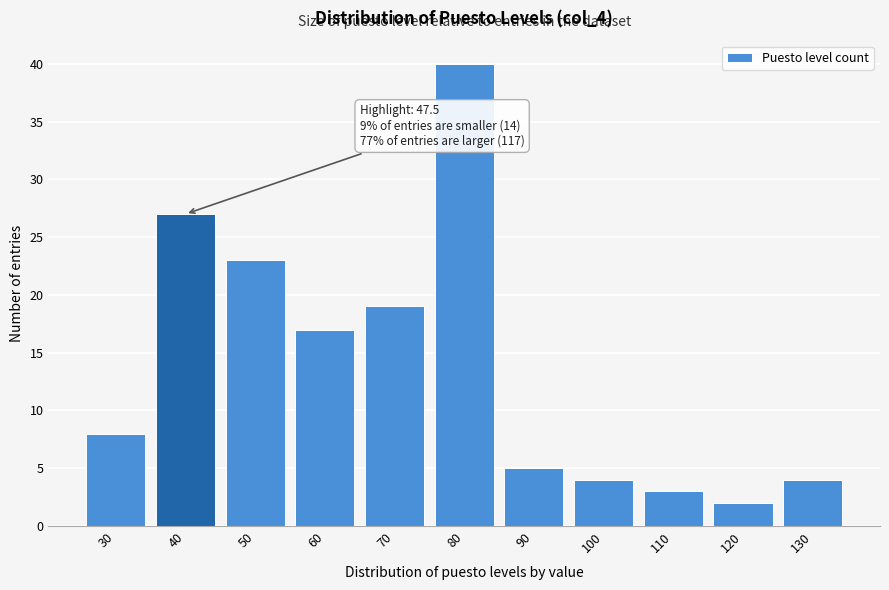

Reading left to right, extract all data points from this chart.

8	27	23	17	19	40	5	4	3	2	4